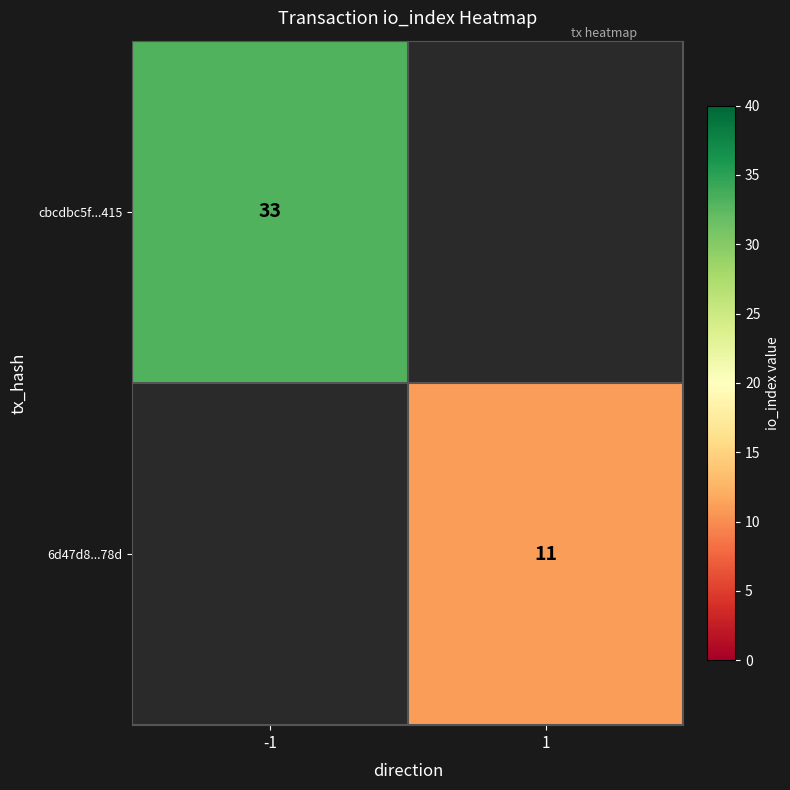

The cbcdbc5f...415 series shows 14 at -1. True or false?

False